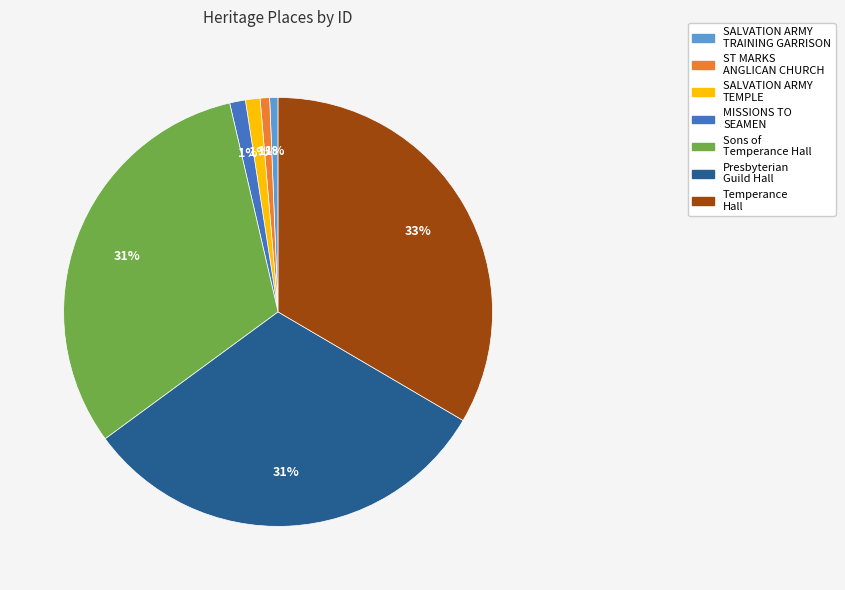

To the nearest percent, what is the average slice percentage?

14%